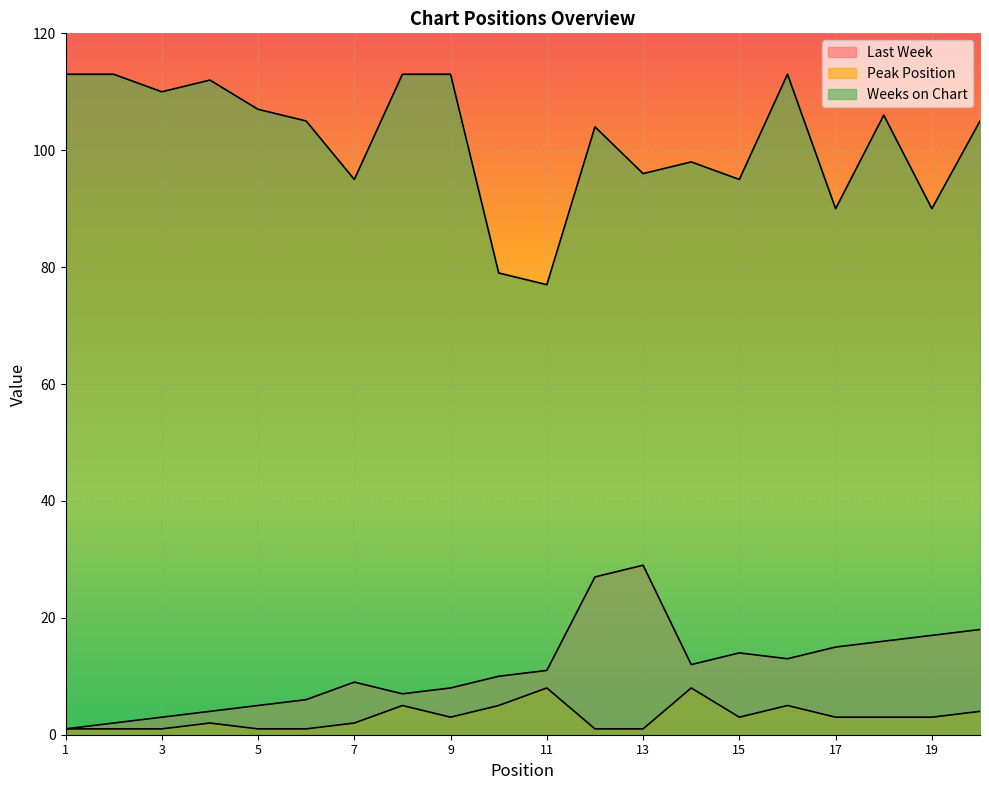

True or false: Weeks on Chart has a value of 113 at 8.

True